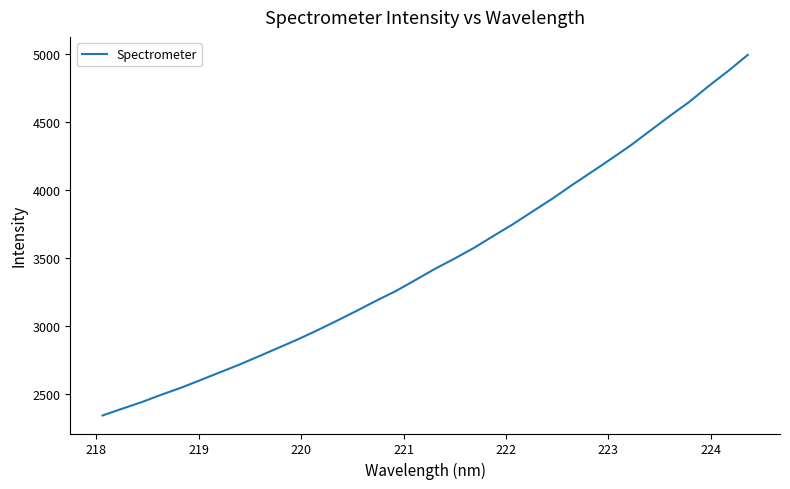

What is the minimum value shown in the chart?

2338.8